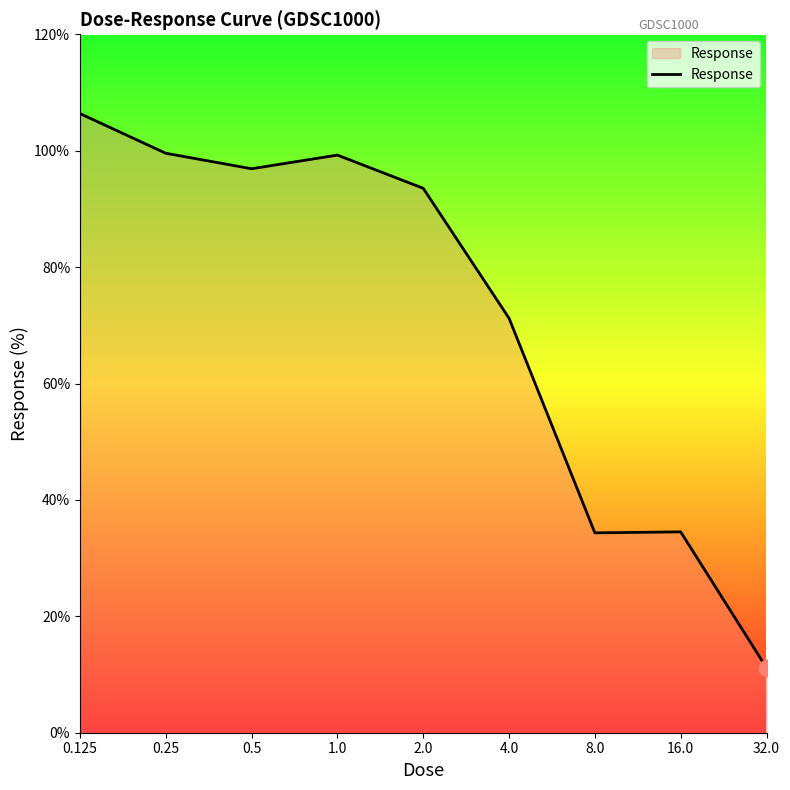

What is the maximum value shown in the chart?

106.4